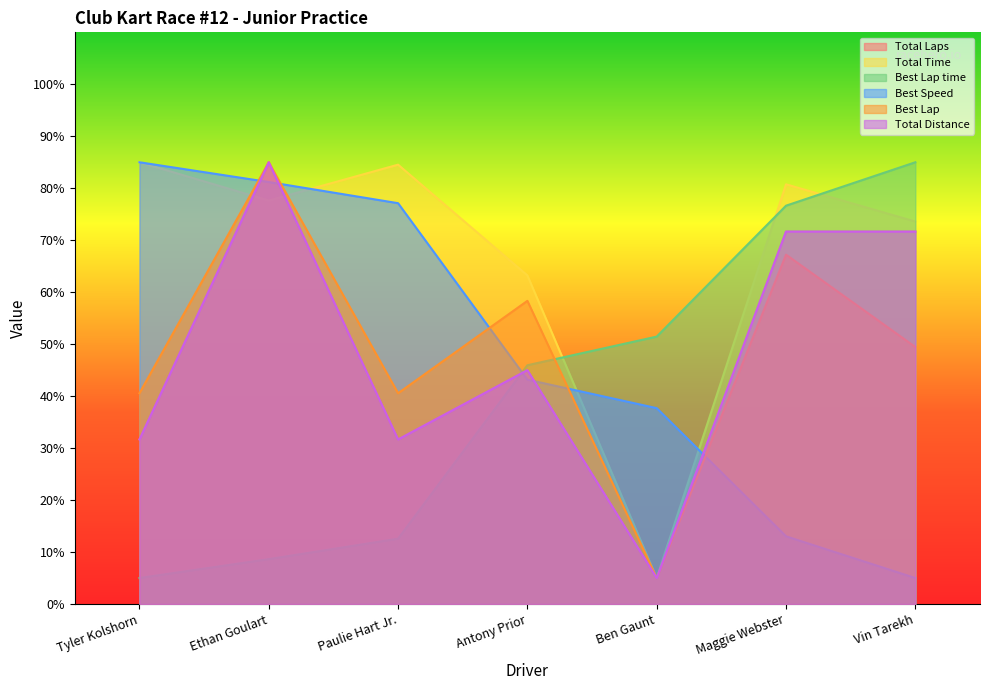

Which series has the widest spread of values?

Total Laps